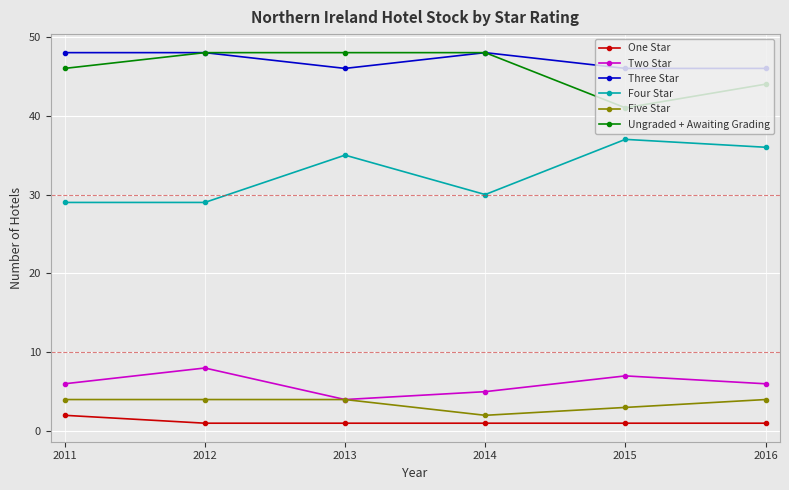

Reading left to right, list all the values displayed in this chart.

One Star: 2	1	1	1	1	1
Two Star: 6	8	4	5	7	6
Three Star: 48	48	46	48	46	46
Four Star: 29	29	35	30	37	36
Five Star: 4	4	4	2	3	4
Ungraded + Awaiting Grading: 46	48	48	48	41	44